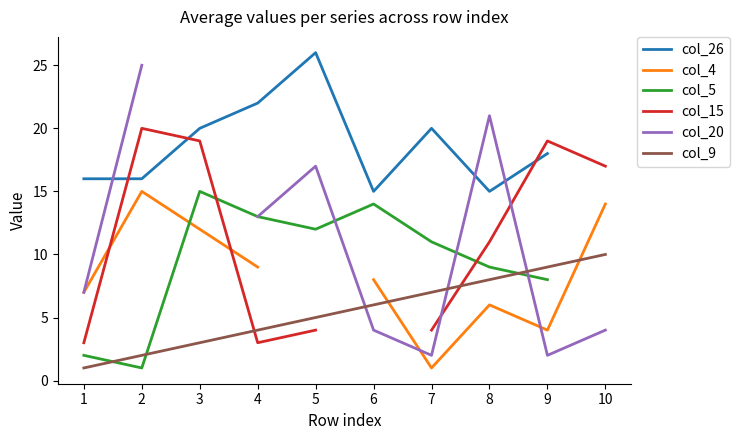

At which category is the sum across all series the highest?

2